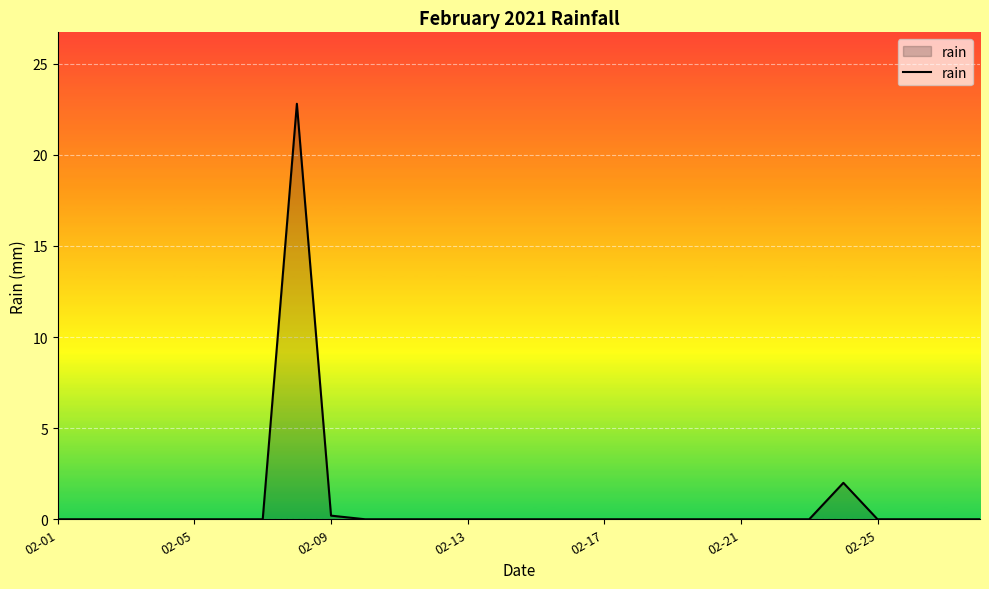

What is the maximum value shown in the chart?

22.8